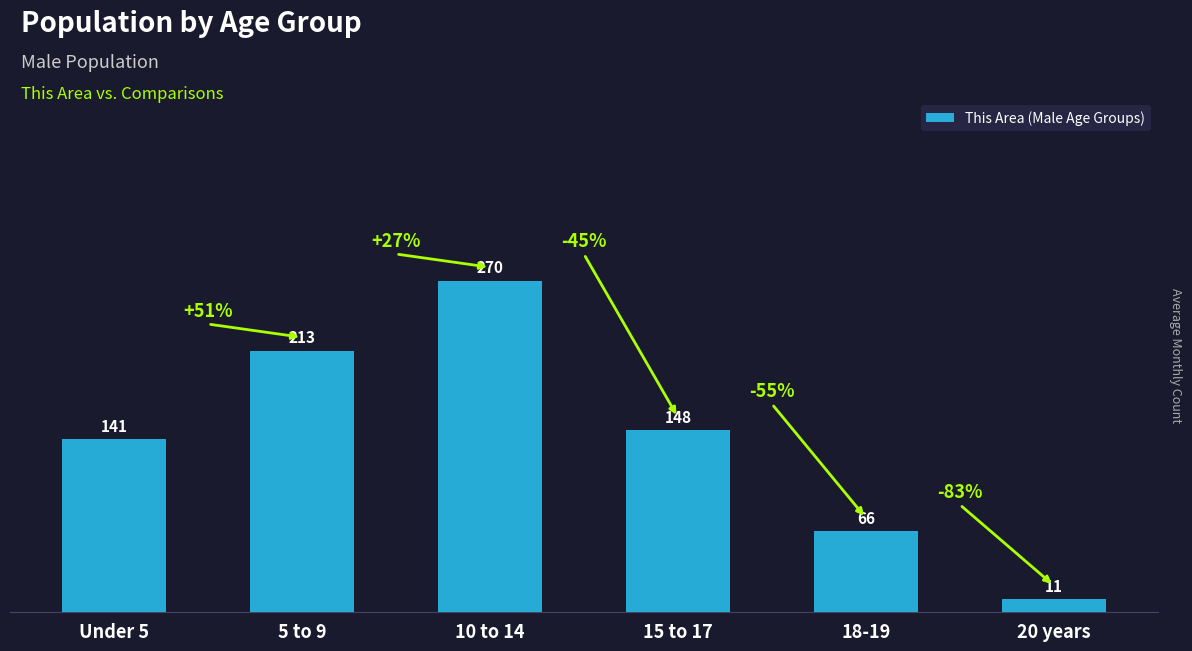

Which has a higher value, 10 to 14 or 18-19?

10 to 14